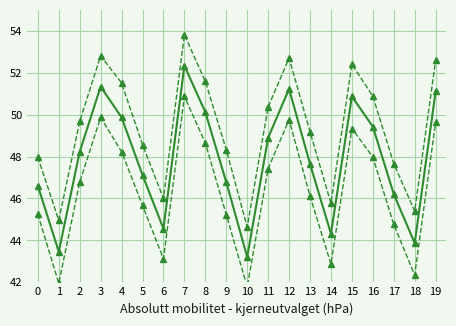

True or false: AM, nedre grense, 95 pst. KI and AM, kohortene 1978-85 intersect in this chart.

False